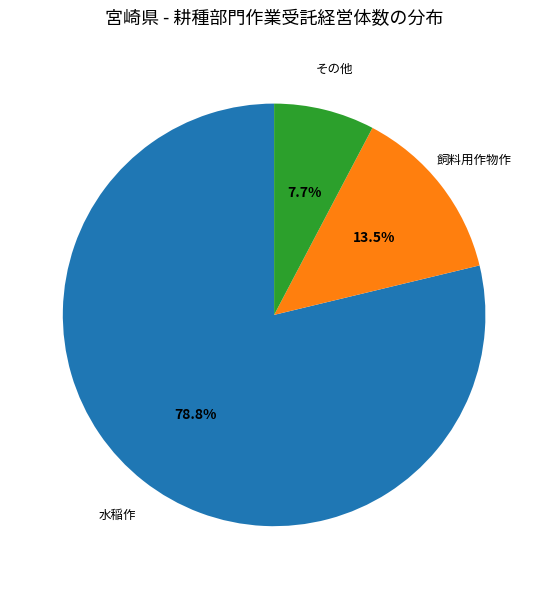

Is there a majority slice in this chart?

Yes